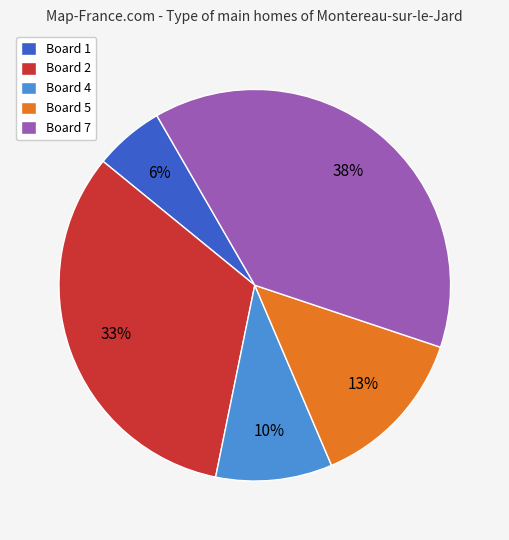

To the nearest percent, what is the average slice percentage?

20%